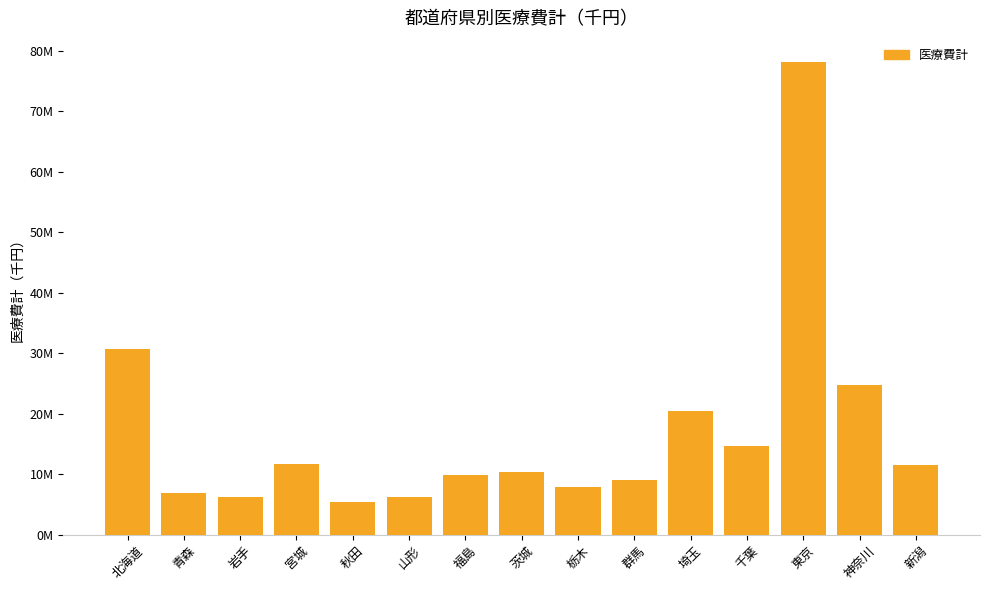

List the labels in order of value, largest first.

東京, 北海道, 神奈川, 埼玉, 千葉, 宮城, 新潟, 茨城, 福島, 群馬, 栃木, 青森, 山形, 岩手, 秋田